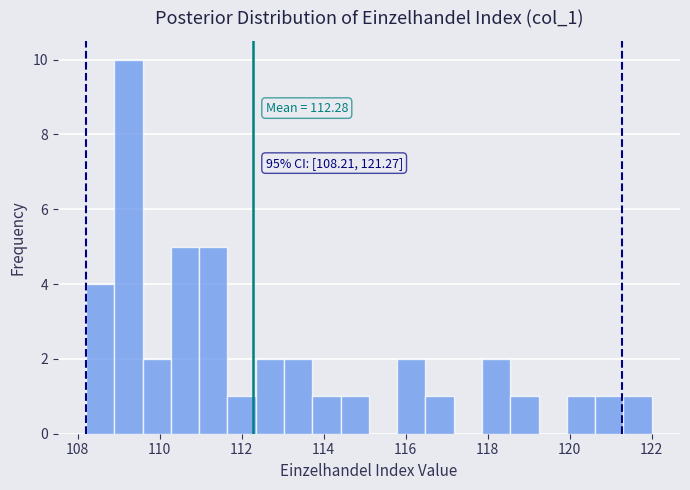

Read against the x-axis, roughly where is the centre of the tallest bar?

109.2